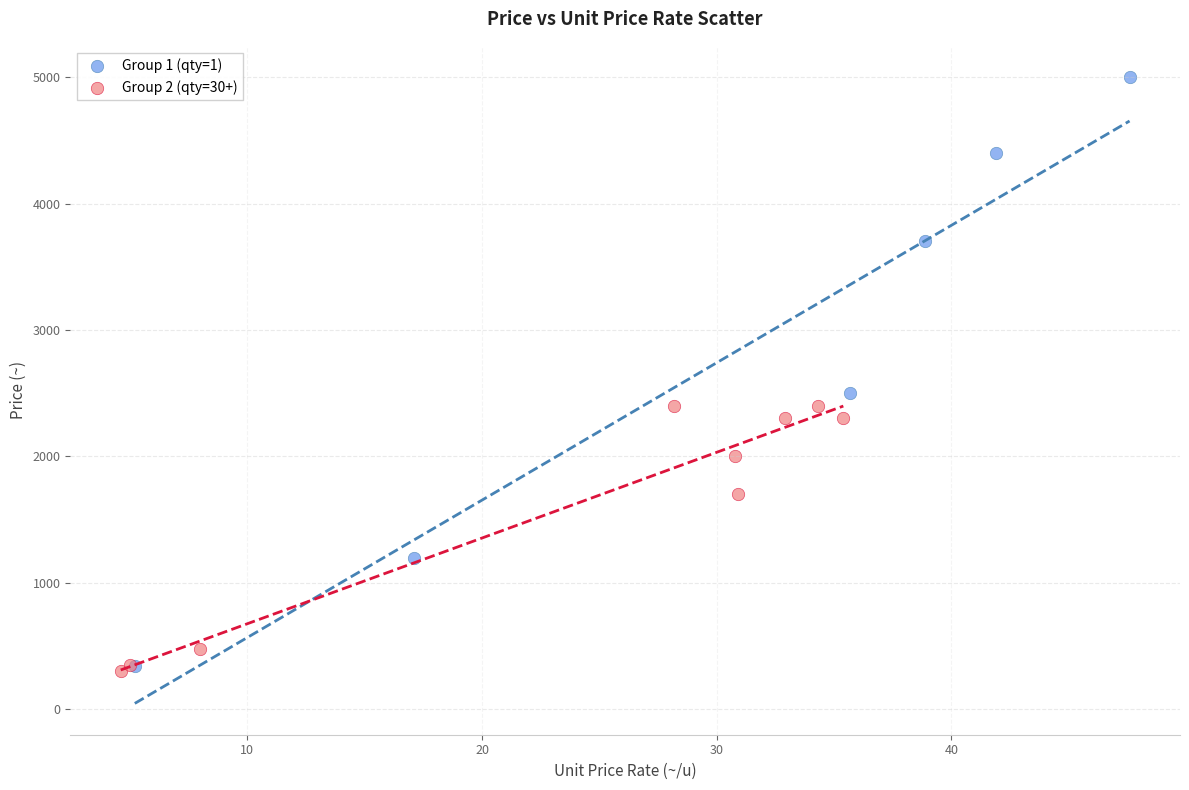

Which series contains the highest Y value?

Group 1 (qty=1)